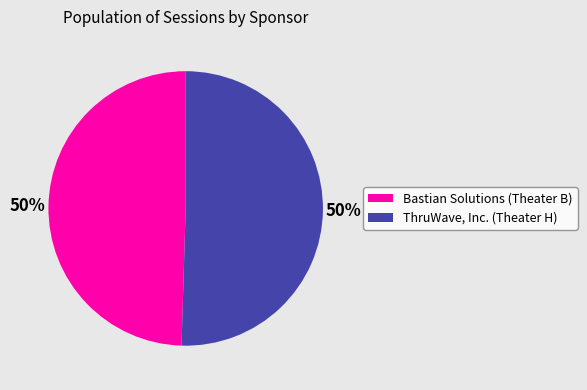

Approximately how many times larger is the value at Bastian Solutions (Theater B) compared to ThruWave, Inc. (Theater H)?

1.0